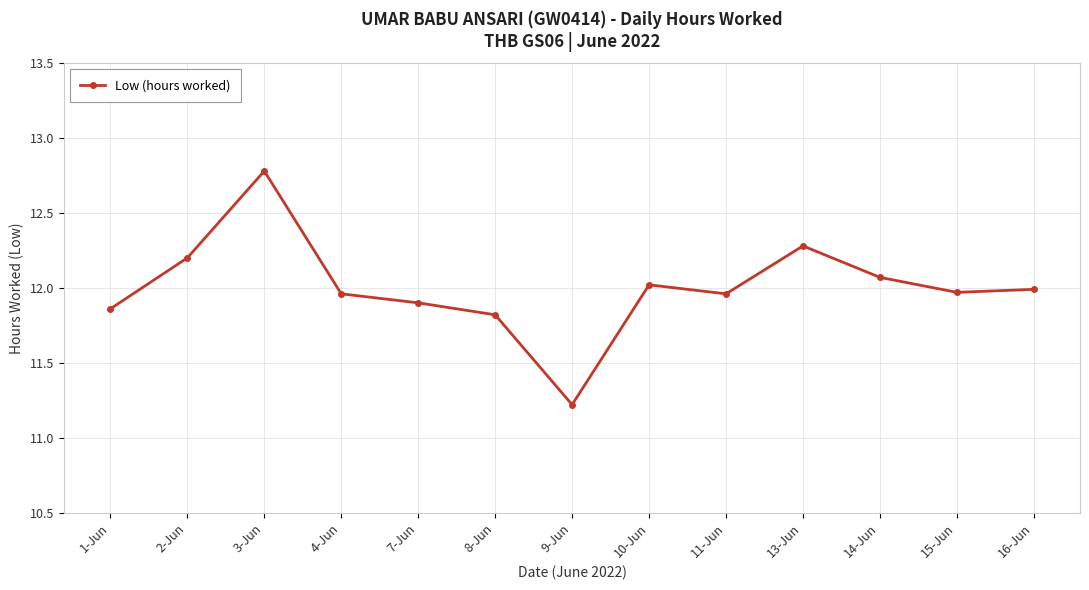

Where is the first local minimum?

9-Jun